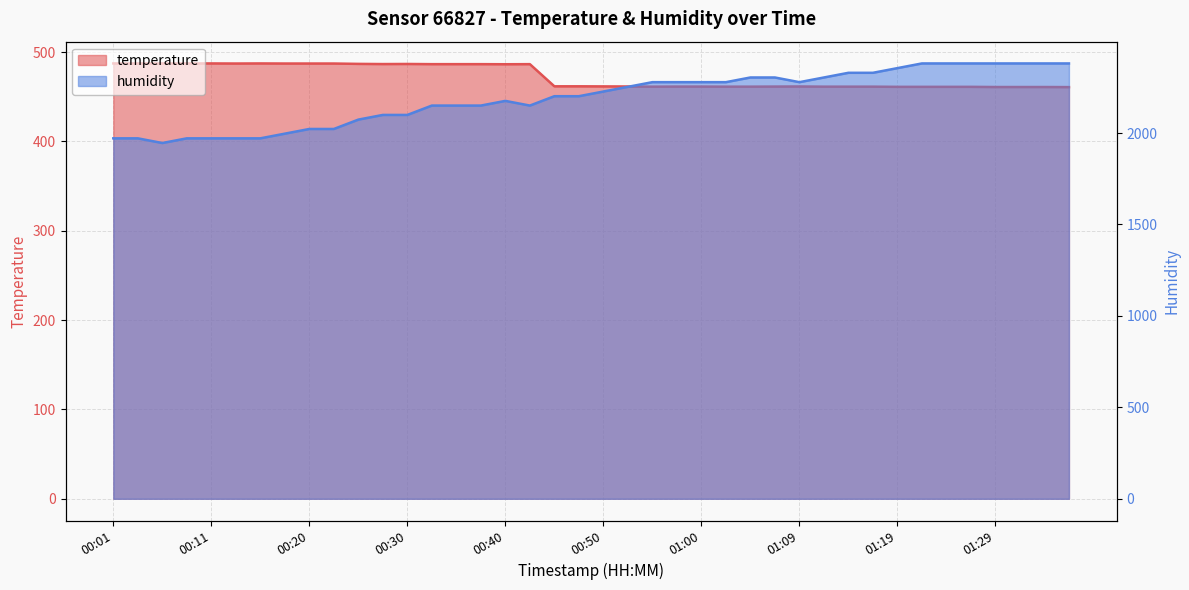

What is the lowest value of the temperature series?

460.8